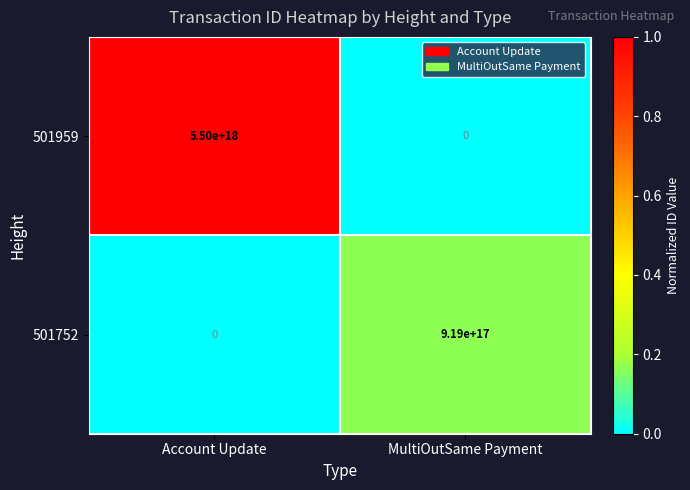

At which label does 501752 reach its minimum?

Account Update